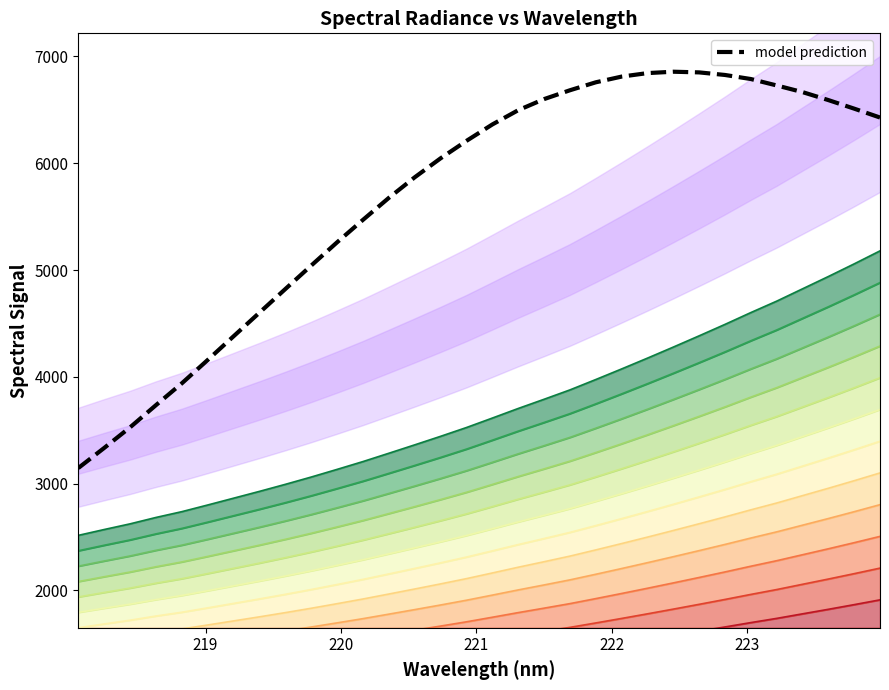

The value at 221.6902 is 785.8. True or false?

False